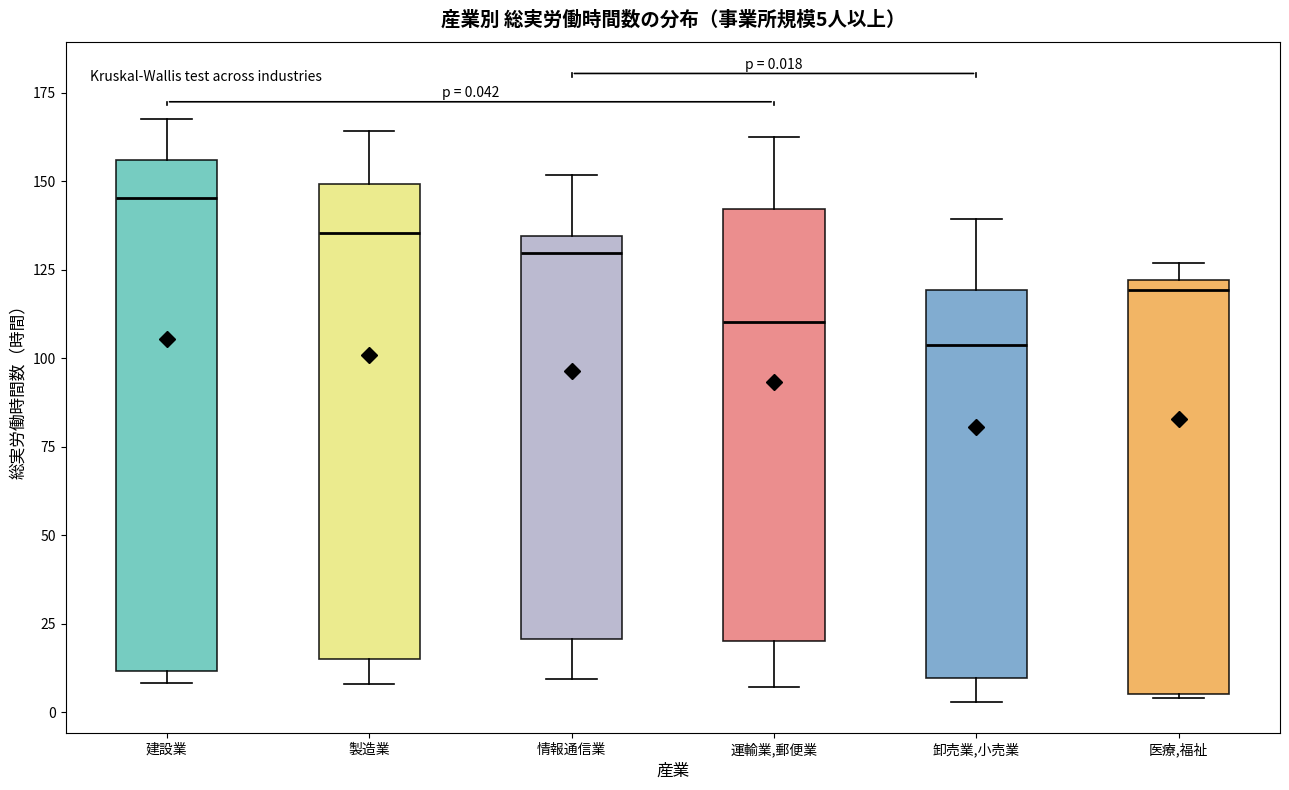

Comparing the boxes themselves (not the whiskers), which one is the tallest?

建設業